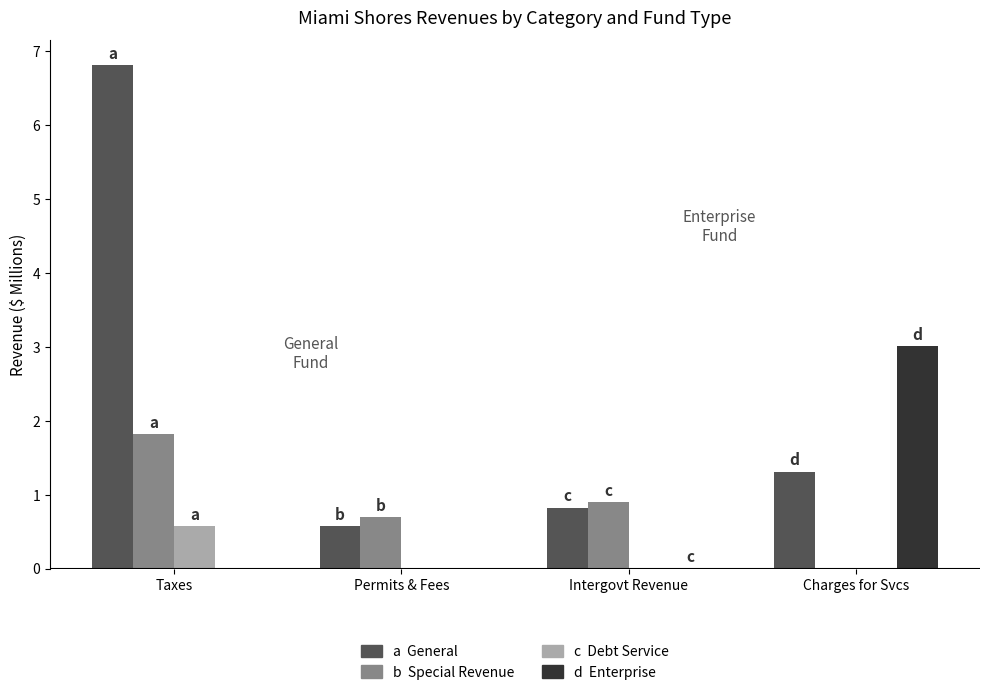

What is the total value across all series at Charges for Svcs?

4.3